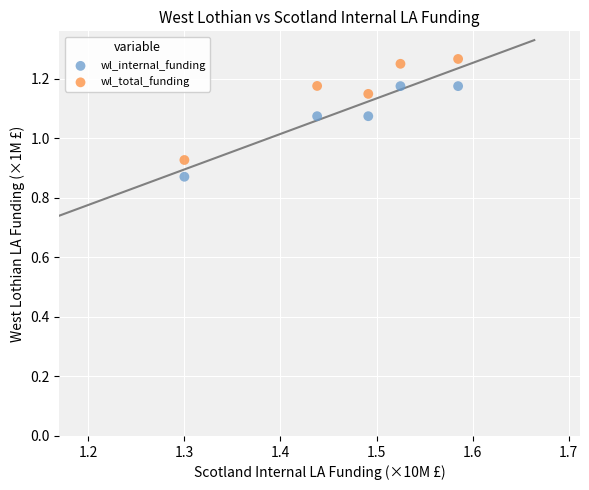

Which series contains the highest Y value?

wl_total_funding